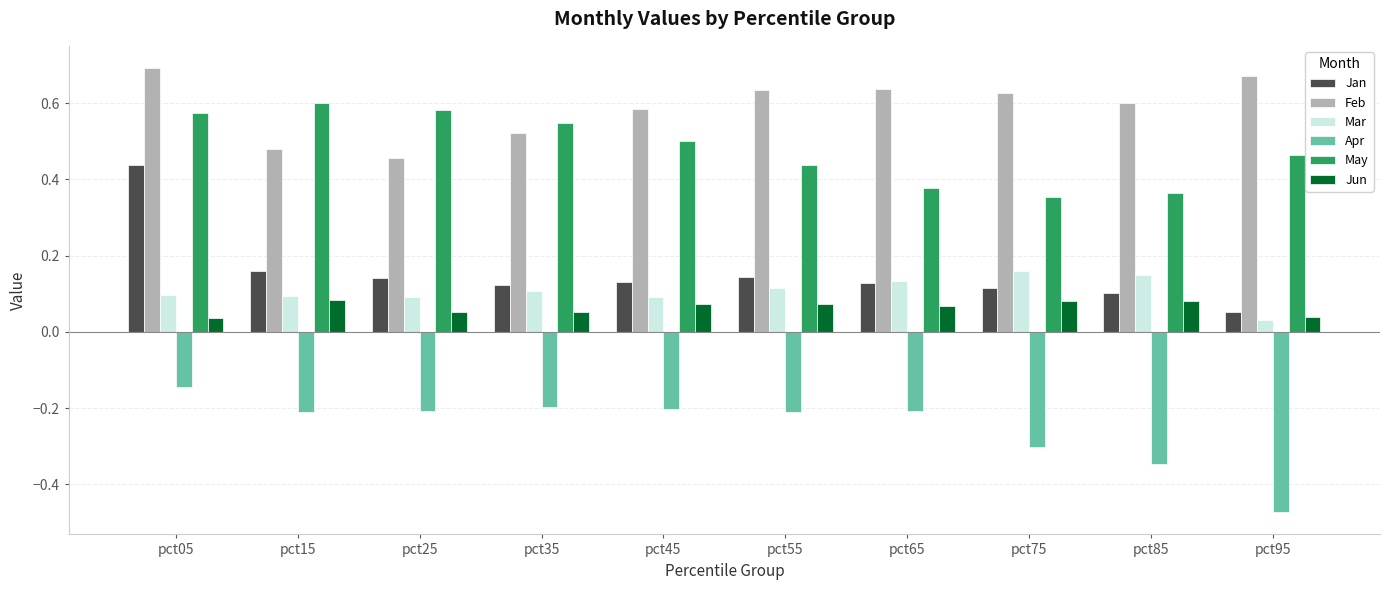

Is it true that Jan equals 0.2 at pct85?

False